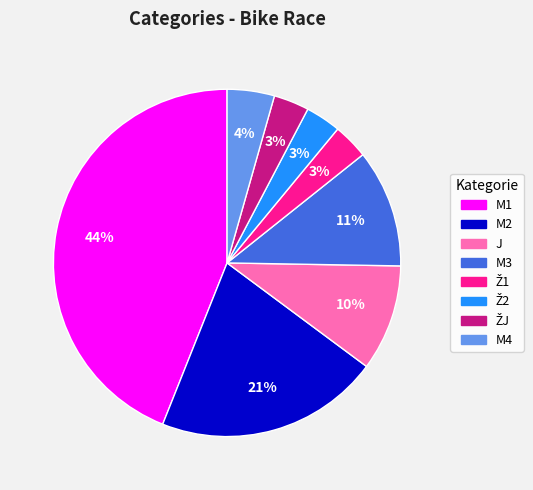

Is there a majority slice in this chart?

No